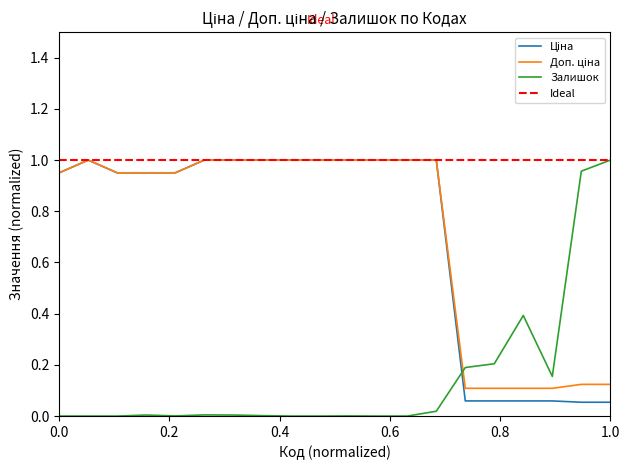

Is this an area chart (filled region under the line)?

No